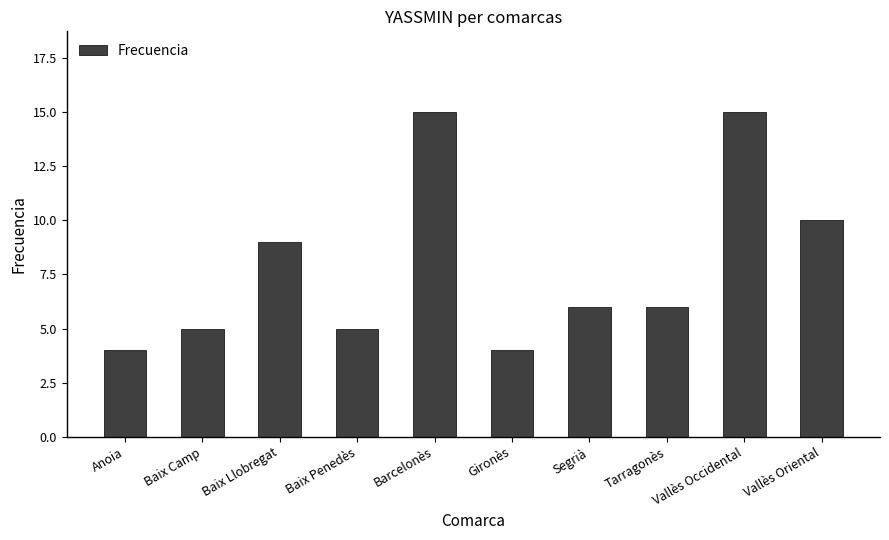

What is the maximum value shown in the chart?

15